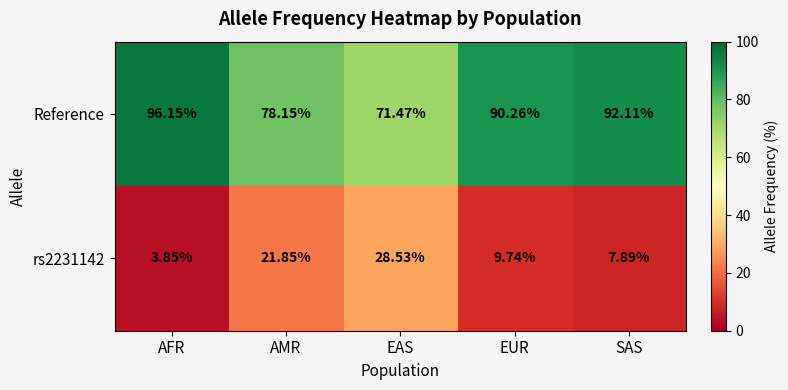

Is the value of rs2231142 at EUR greater than the value of Reference at AFR?

No